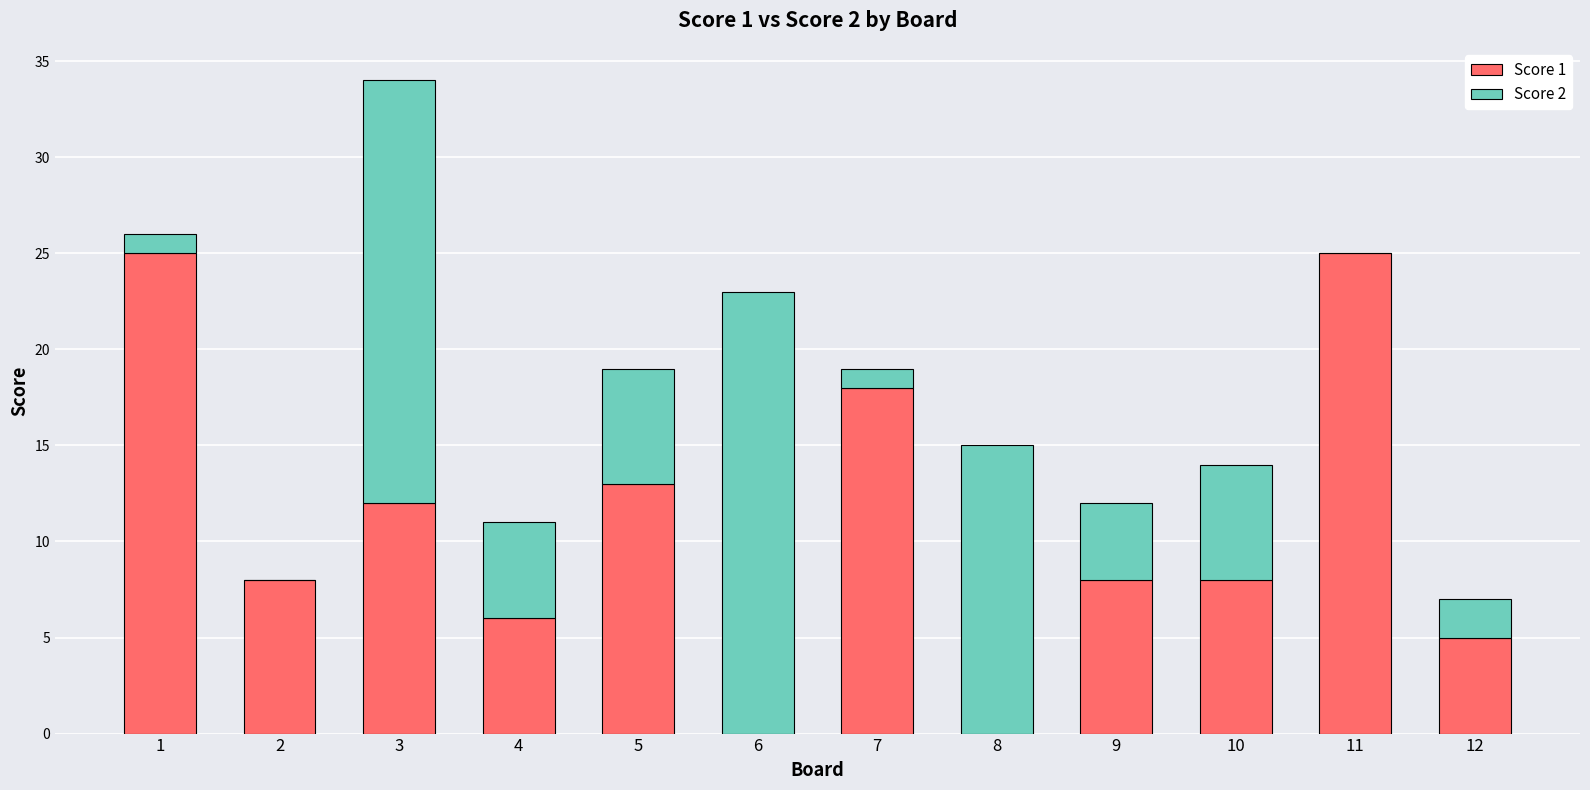

What is the total value across all series at 1?

26